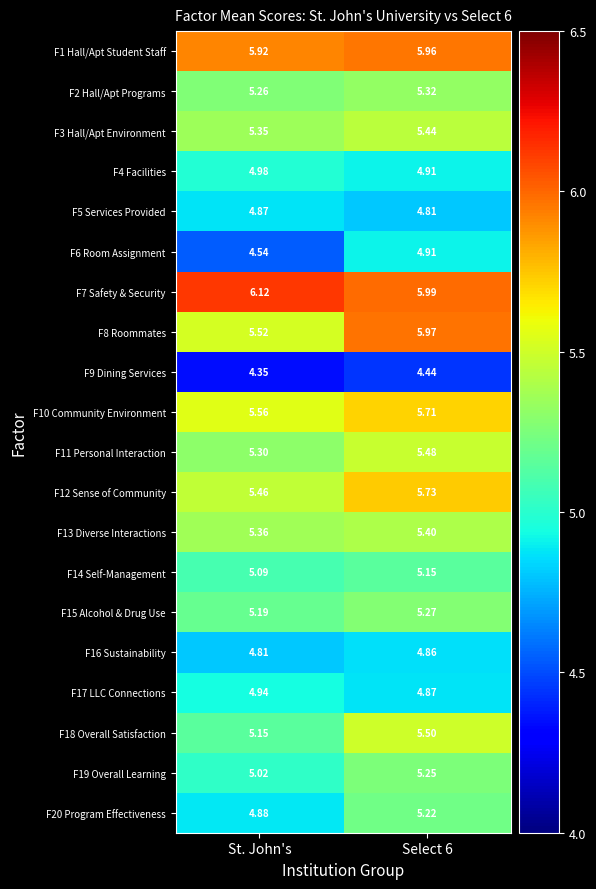

What is the maximum value shown in the chart?

6.1